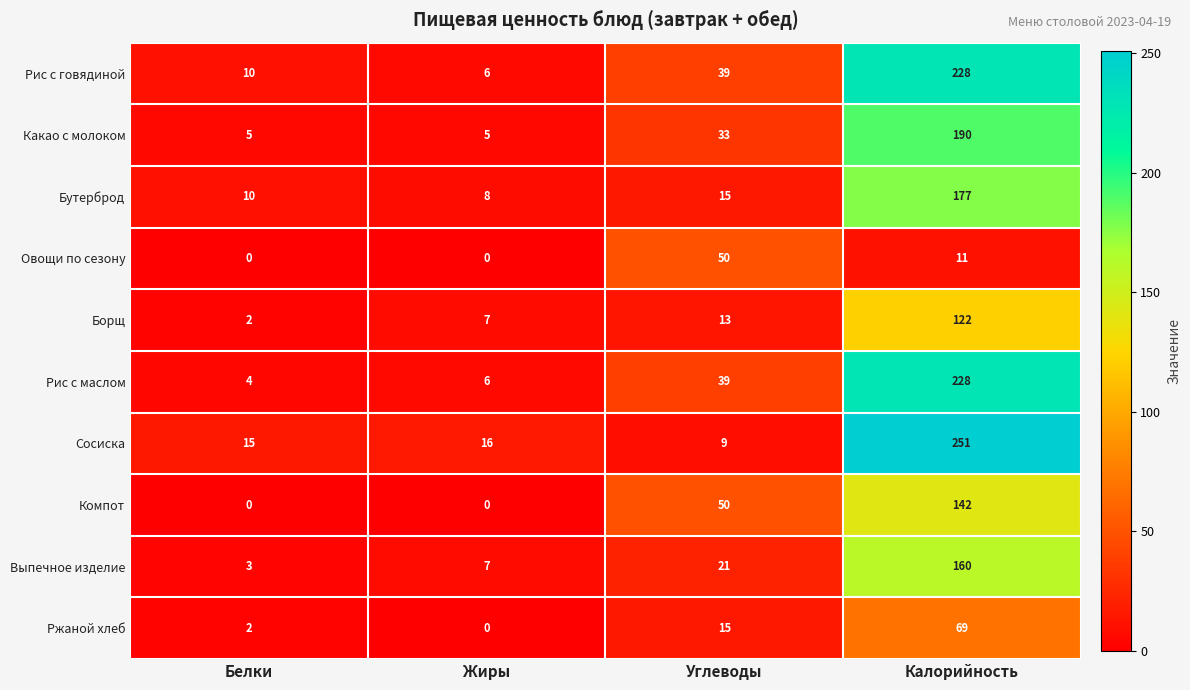

What is the sum of the Рис с маслом values at Жиры and Белки?

10